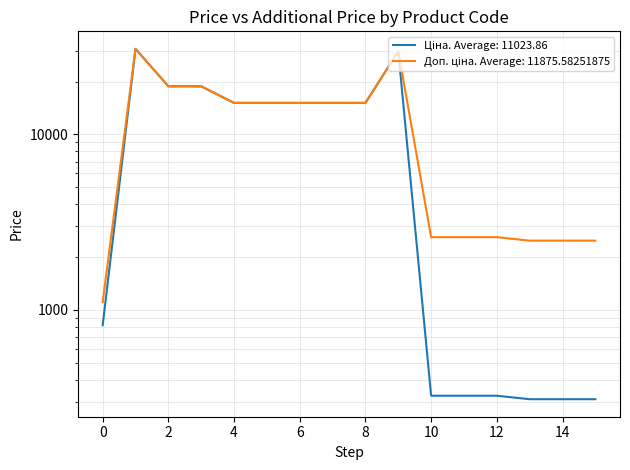

How many data points in Доп. ціна are above 15120?

4